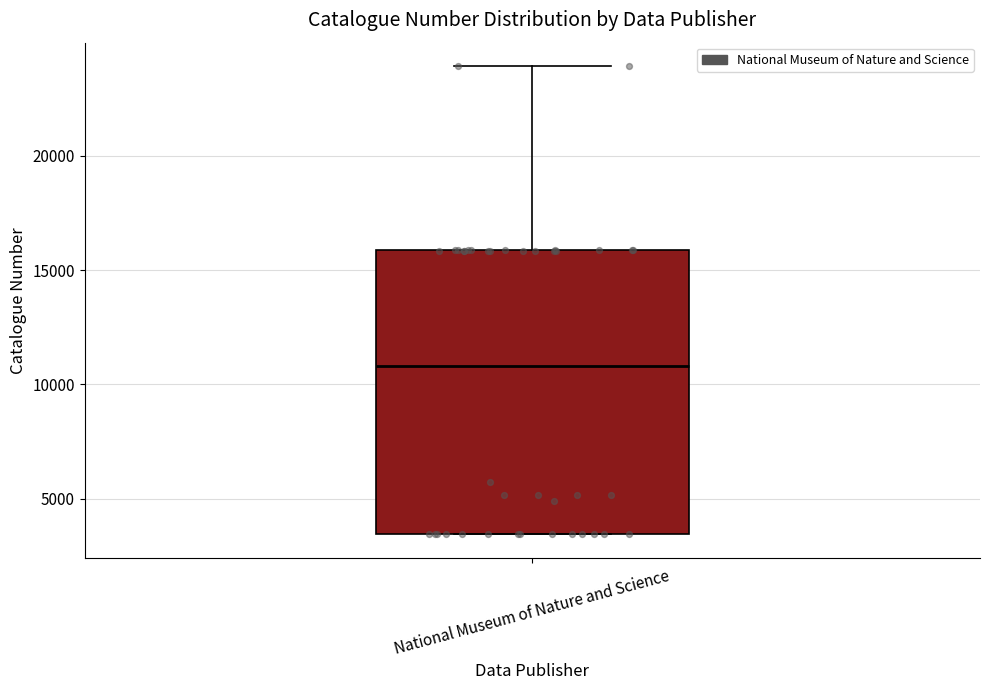

Transcribe this box plot: give where the median line is, the range the box spans, and where the two whiskers end, as read against the y-axis. The values are not printed on the chart, so give them approximately, as read against the axis.

median 11000, box 3500 to 16000, whiskers 3500 to 24000